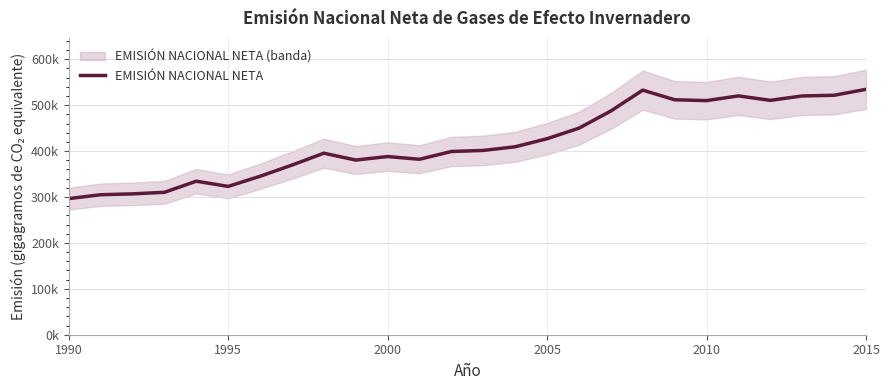

How many series are shown in this chart?

1